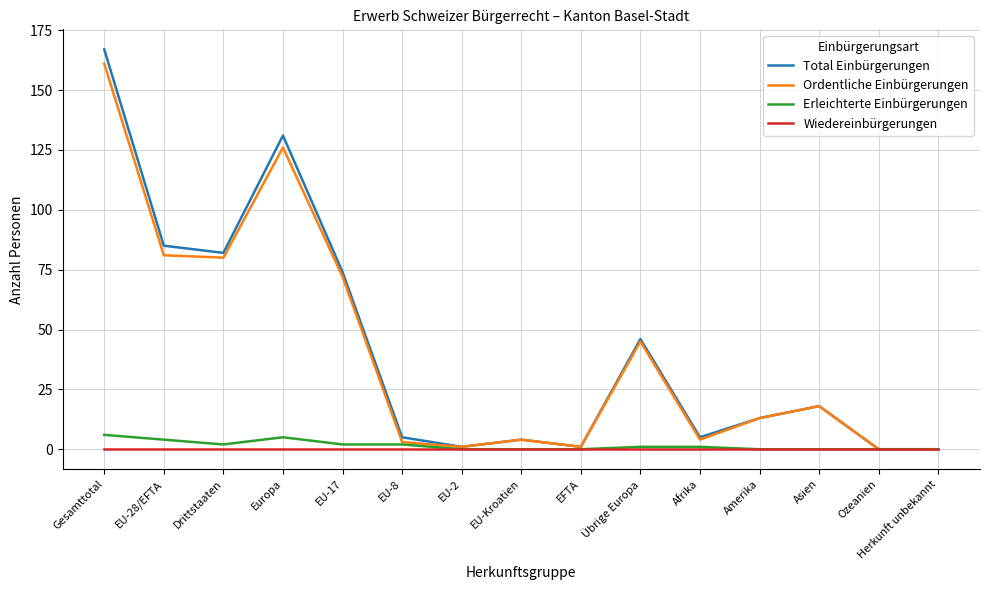

Read the Ordentliche Einbürgerungen value at Drittstaaten, to the nearest 5.

80